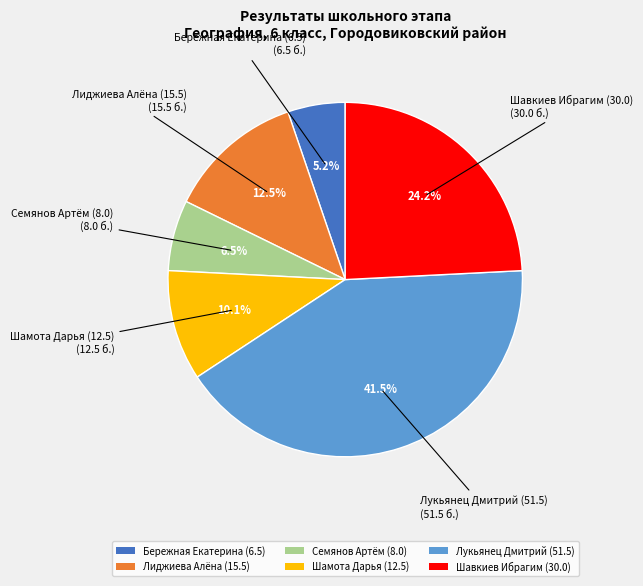

Which category has the smallest portion of the pie?

Бережная Екатерина (6.5)